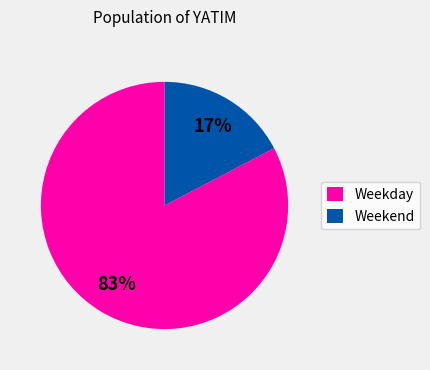

Is there any slice that represents more than half of the pie?

Yes